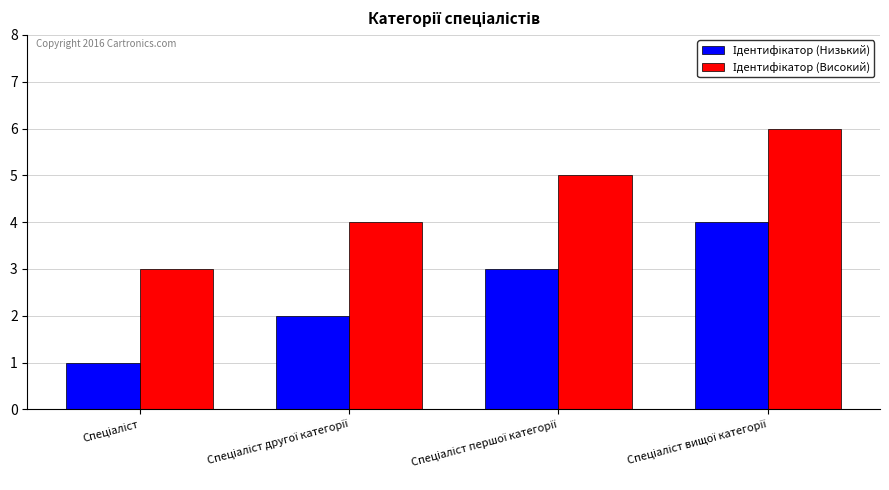

What is the label of the 4th bar from the left?

Спеціаліст вищої категорії